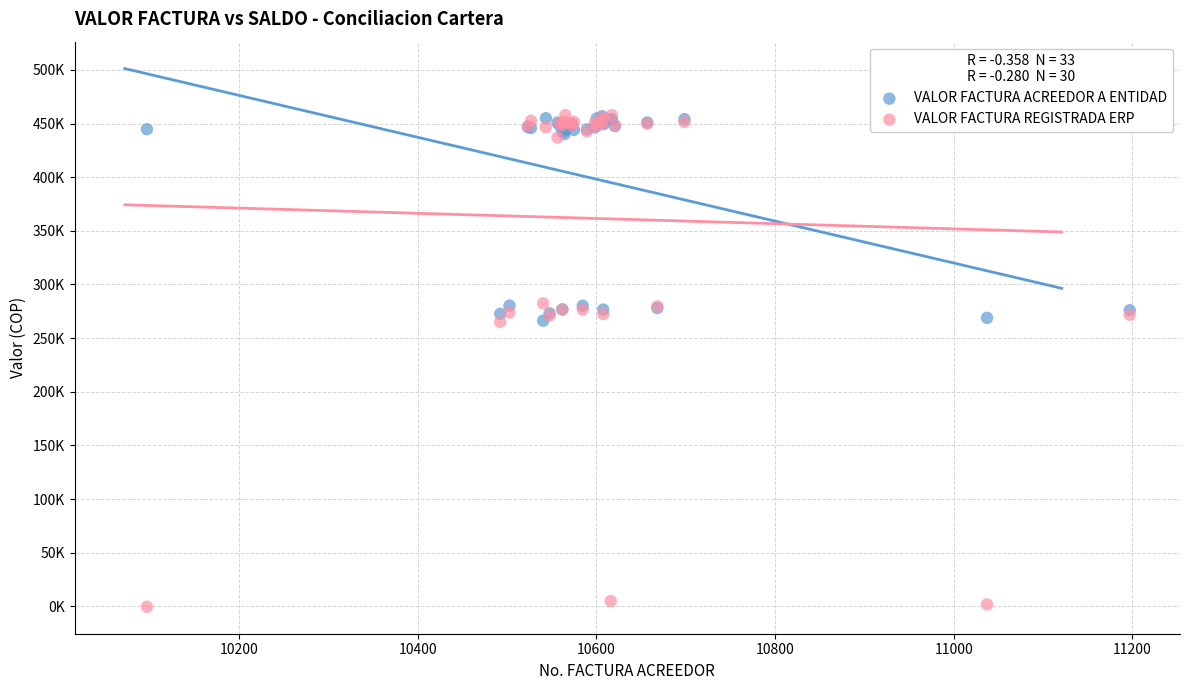

What are all the series names shown in the legend?

VALOR FACTURA ACREEDOR A ENTIDAD, VALOR FACTURA REGISTRADA ERP